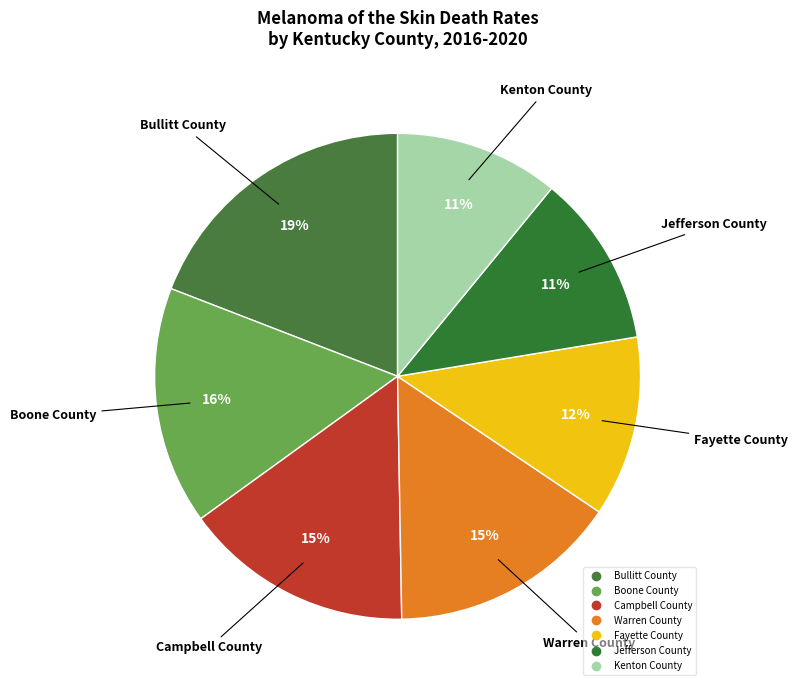

Which slice is the largest?

Bullitt County